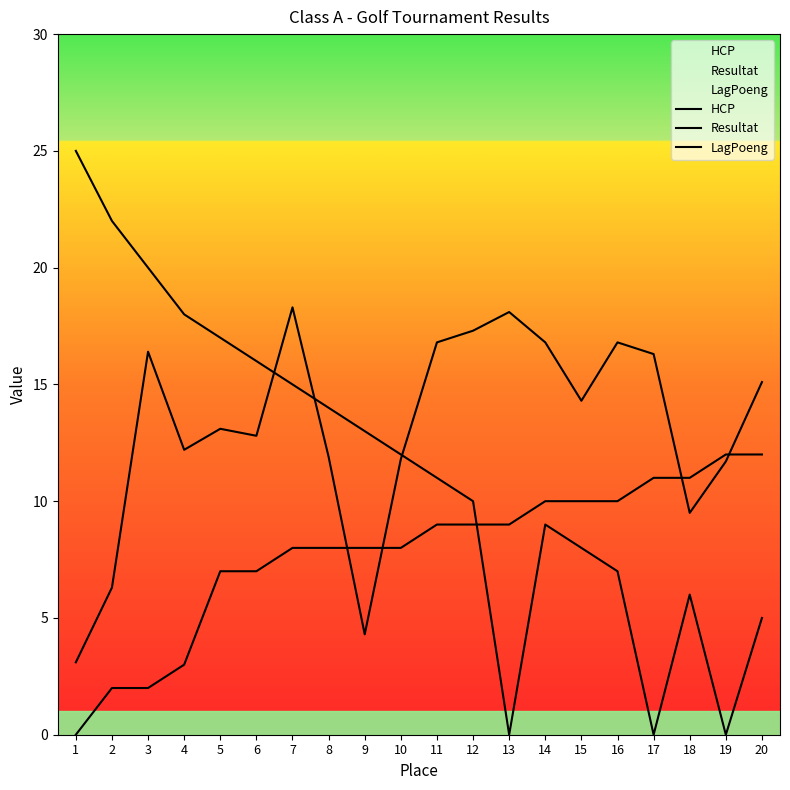

Reading left to right, list all the values displayed in this chart.

HCP: 1=3.1	2=6.3	3=16.4	4=12.2	5=13.1	6=12.8	7=18.3	8=11.9	9=4.3	10=11.8	11=16.8	12=17.3	13=18.1	14=16.8	15=14.3	16=16.8	17=16.3	18=9.5	19=11.7	20=15.1
Resultat: 1=0.0	2=2.0	3=2.0	4=3.0	5=7.0	6=7.0	7=8.0	8=8.0	9=8.0	10=8.0	11=9.0	12=9.0	13=9.0	14=10.0	15=10.0	16=10.0	17=11.0	18=11.0	19=12.0	20=12.0
LagPoeng: 1=25.0	2=22.0	3=20.0	4=18.0	5=17.0	6=16.0	7=15.0	8=14.0	9=13.0	10=12.0	11=11.0	12=10.0	13=0.0	14=9.0	15=8.0	16=7.0	17=0.0	18=6.0	19=0.0	20=5.0